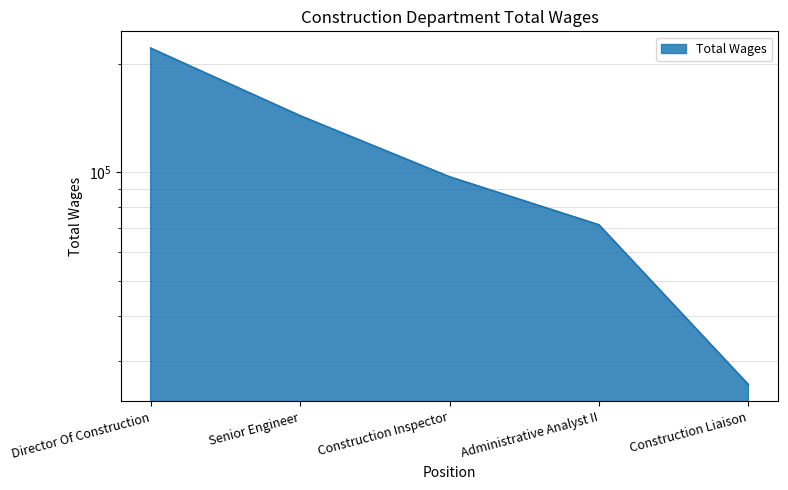

What is the change in value from Director Of Construction to Administrative Analyst II?

-149397